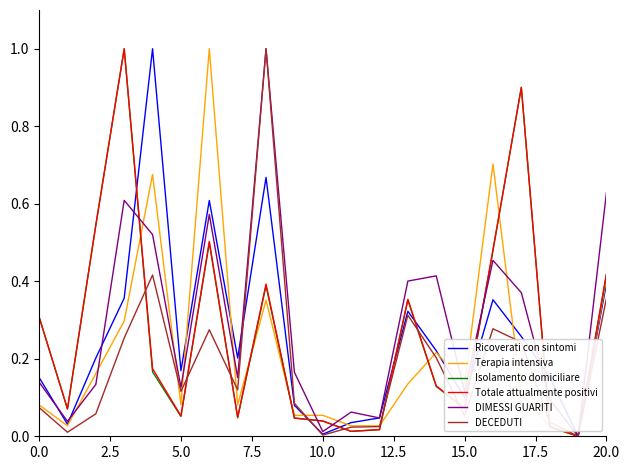

What is the greatest value displayed?

1.0